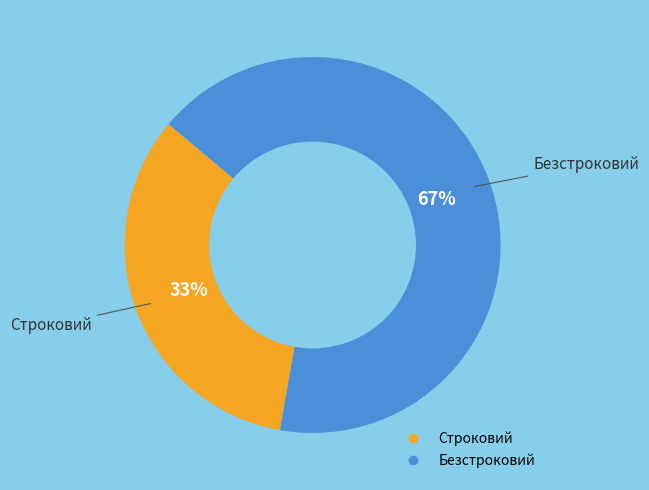

The Строковий slice represents 28% of the pie. True or false?

False